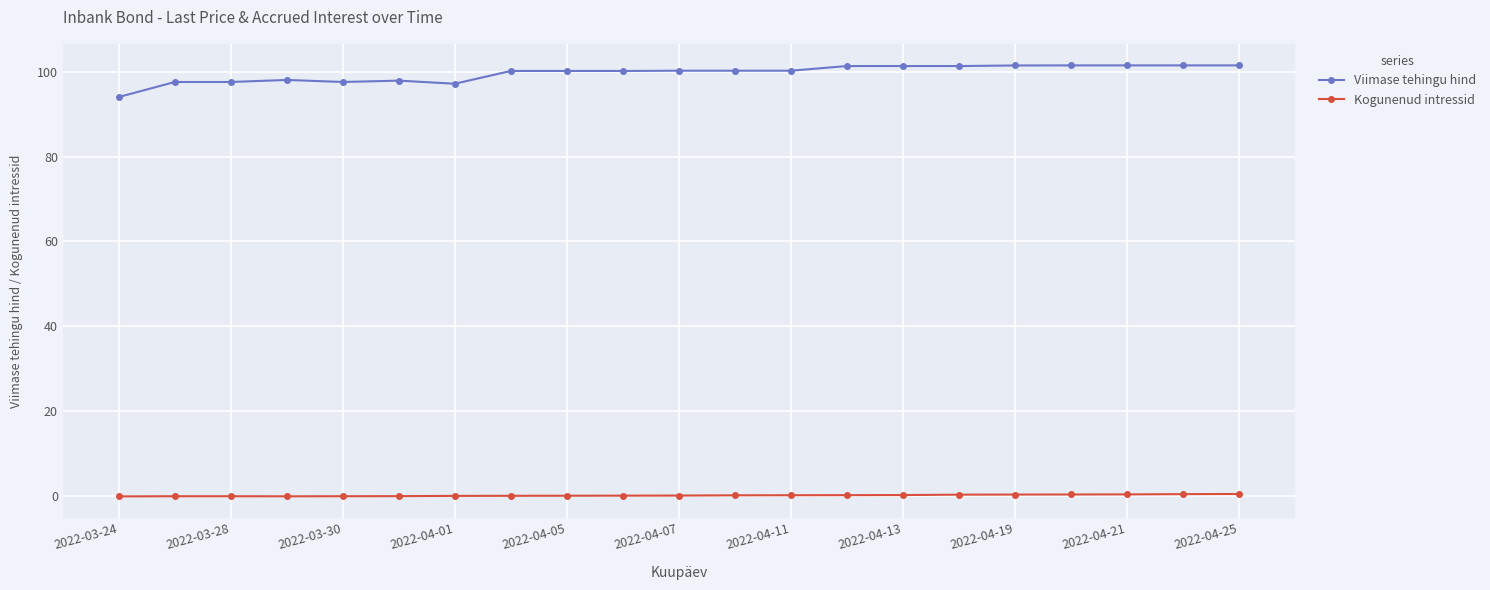

Which series has the largest total across all categories?

Viimase tehingu hind